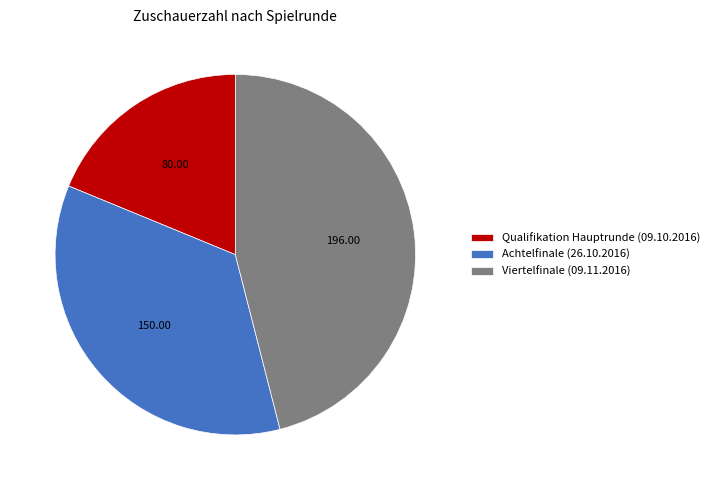

Does Viertelfinale (09.11.2016) represent more than half of the total?

No